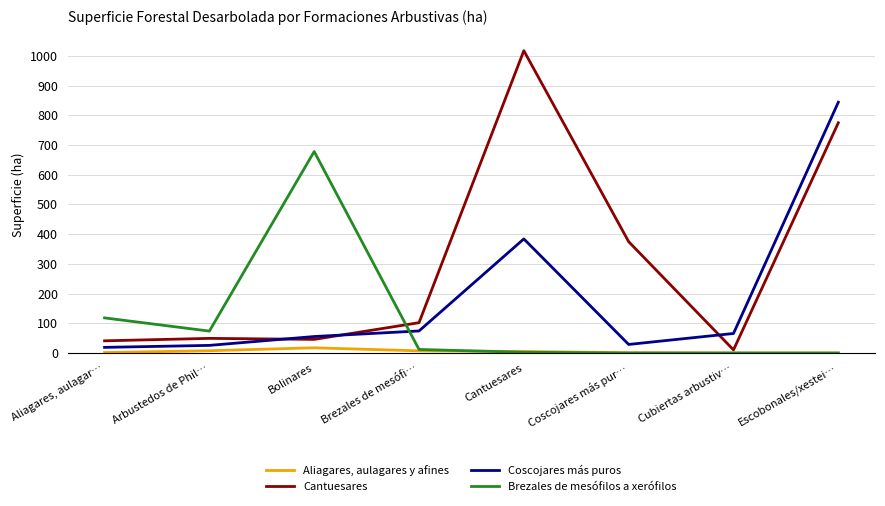

Which series has the largest total across all categories?

Cantuesares